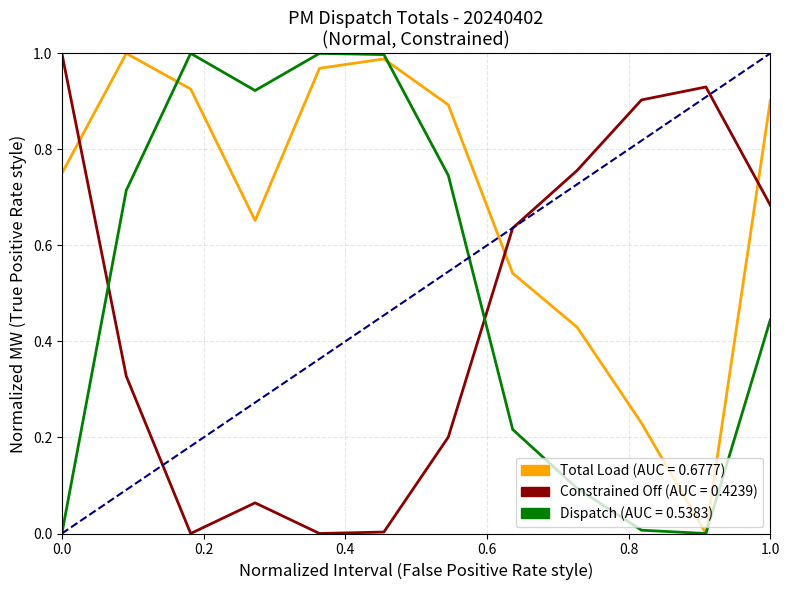

How many lines are shown in the chart?

3